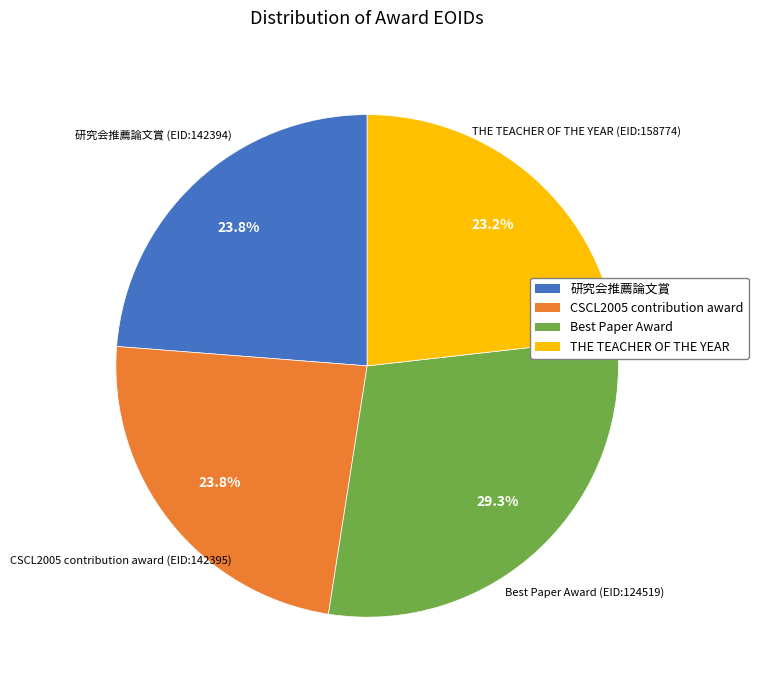

To the nearest percent, what is the difference between the largest and smallest slice percentages?

6%